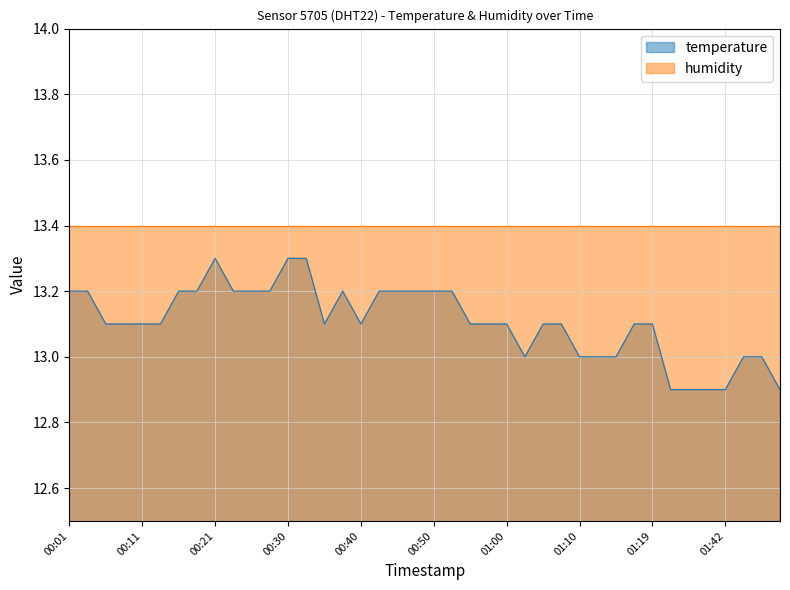

Where does the data first go above 13?

00:01